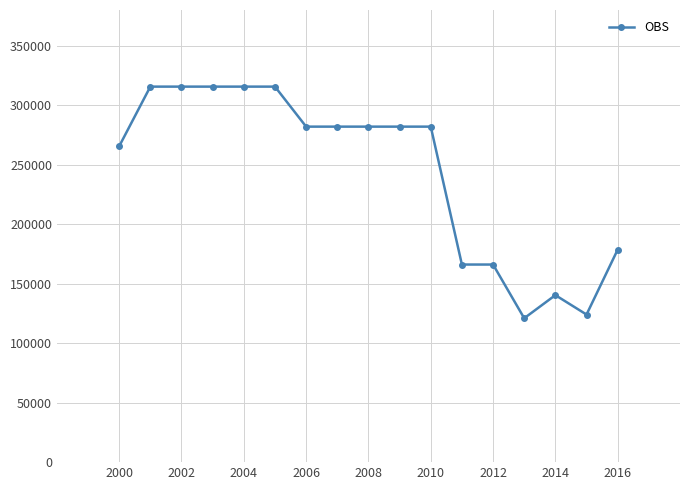

What is the difference between the second highest and second lowest values?

191567